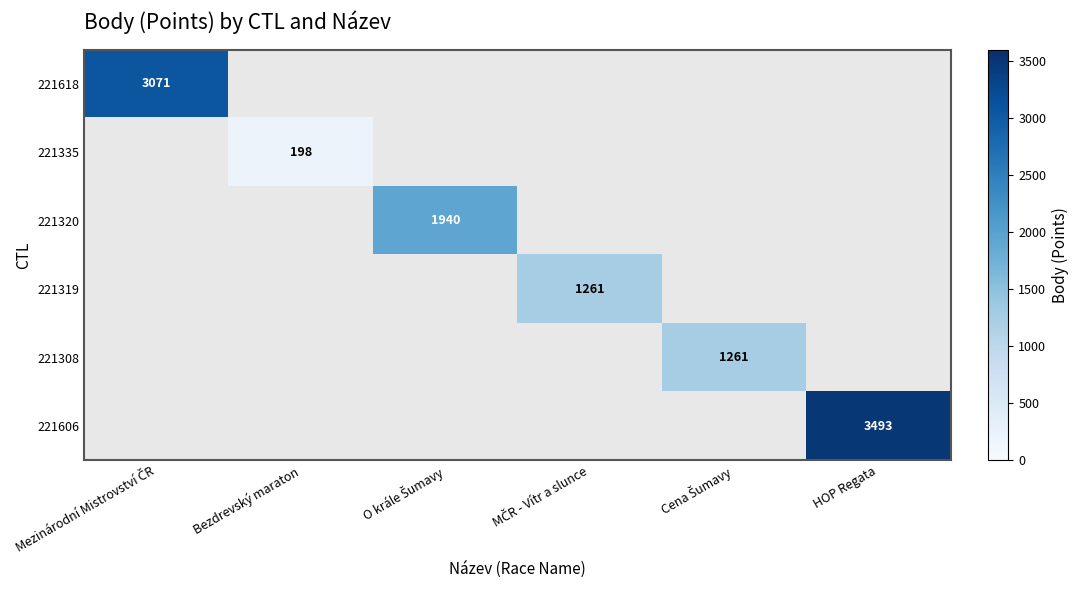

Is it true that 221335 equals 59 at Bezdrevský maraton?

False